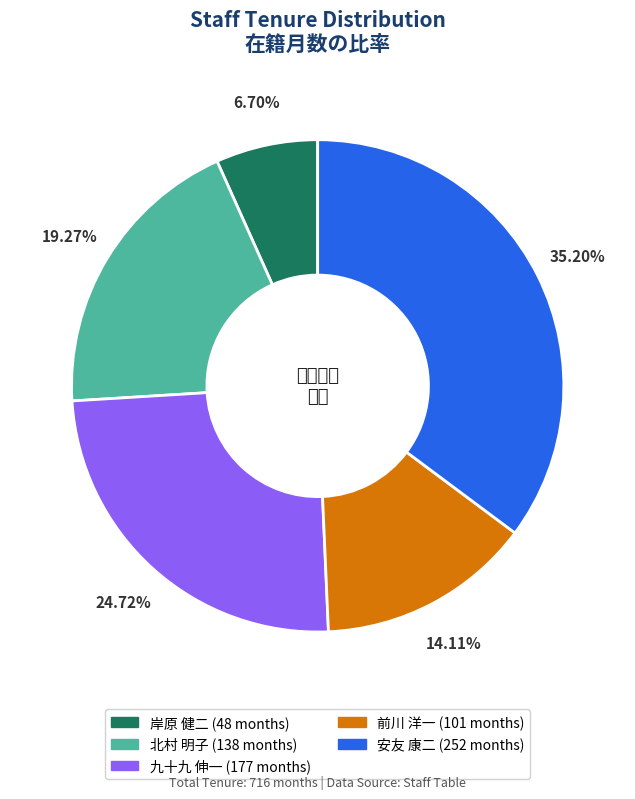

Does any single category account for the majority?

No